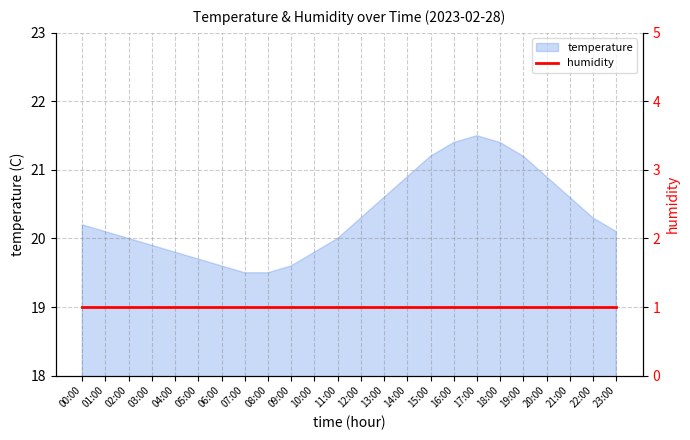

Reading left to right, what are all the values shown in this chart?

20.2	20.1	20.0	19.9	19.8	19.7	19.6	19.5	19.5	19.6	19.8	20.0	20.3	20.6	20.9	21.2	21.4	21.5	21.4	21.2	20.9	20.6	20.3	20.1